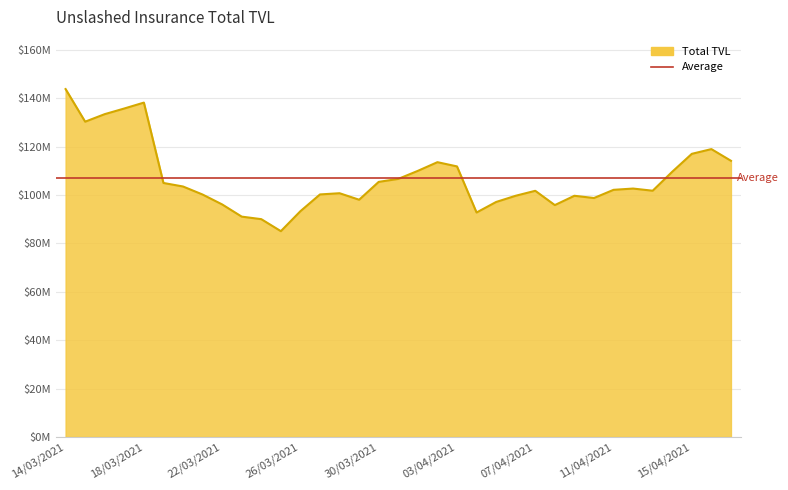

Rank the categories by value from lowest to highest.

25/03/2021, 24/03/2021, 23/03/2021, 04/04/2021, 26/03/2021, 08/04/2021, 22/03/2021, 05/04/2021, 29/03/2021, 10/04/2021, 09/04/2021, 06/04/2021, 21/03/2021, 27/03/2021, 28/03/2021, 07/04/2021, 13/04/2021, 11/04/2021, 12/04/2021, 20/03/2021, 19/03/2021, 30/03/2021, 31/03/2021, 14/04/2021, 01/04/2021, 03/04/2021, 02/04/2021, 17/04/2021, 15/04/2021, 16/04/2021, 15/03/2021, 16/03/2021, 17/03/2021, 18/03/2021, 14/03/2021